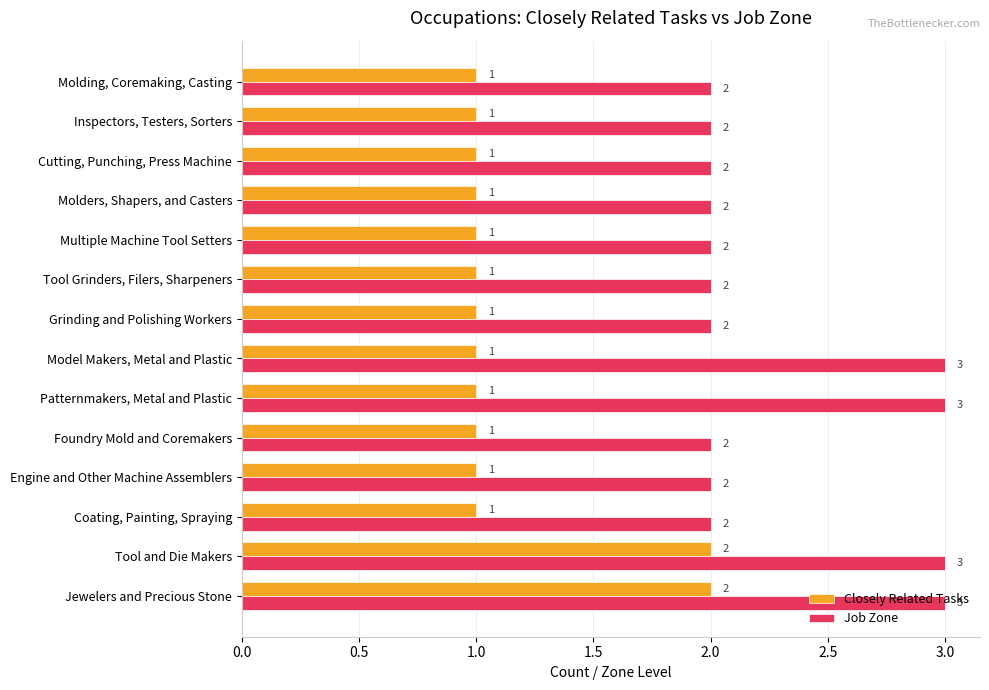

What is the sum of the Job Zone values at Coating, Painting, Spraying and Foundry Mold and Coremakers?

4